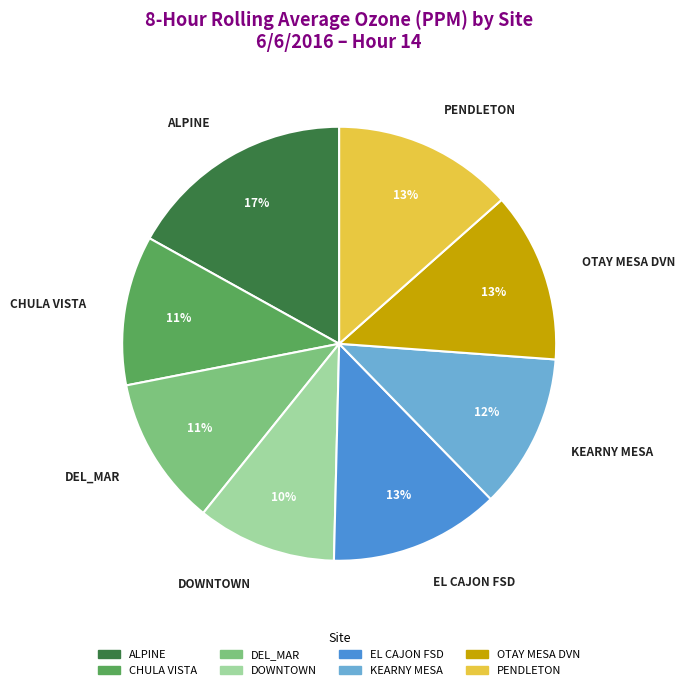

Is there a majority slice in this chart?

No